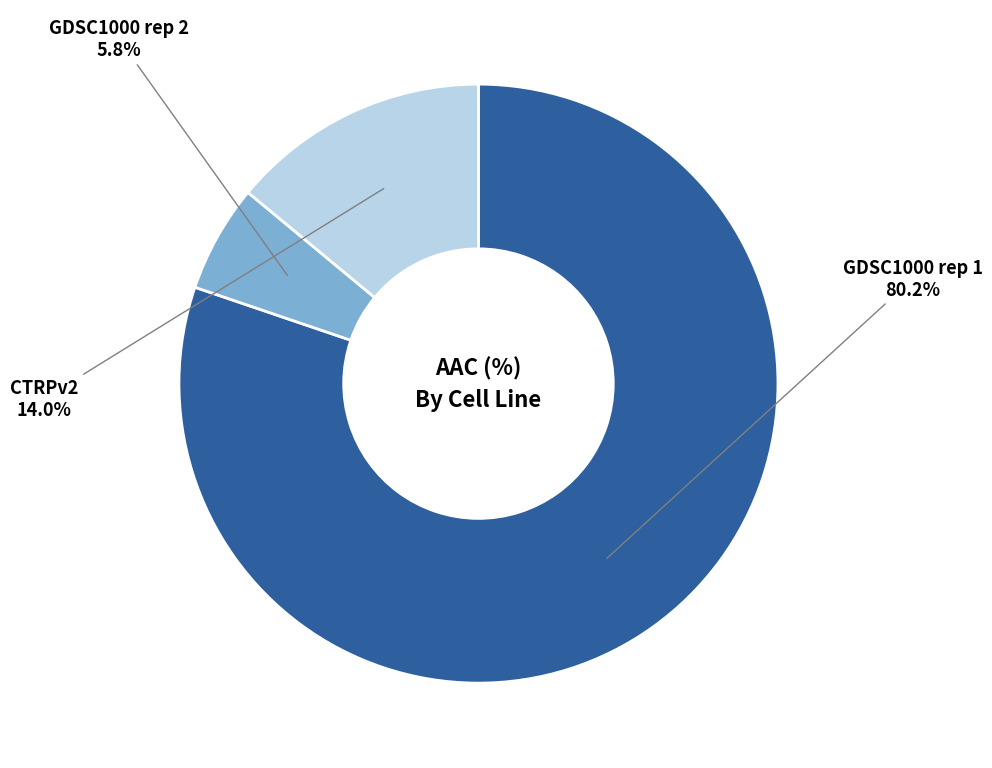

Does any single category account for the majority?

Yes